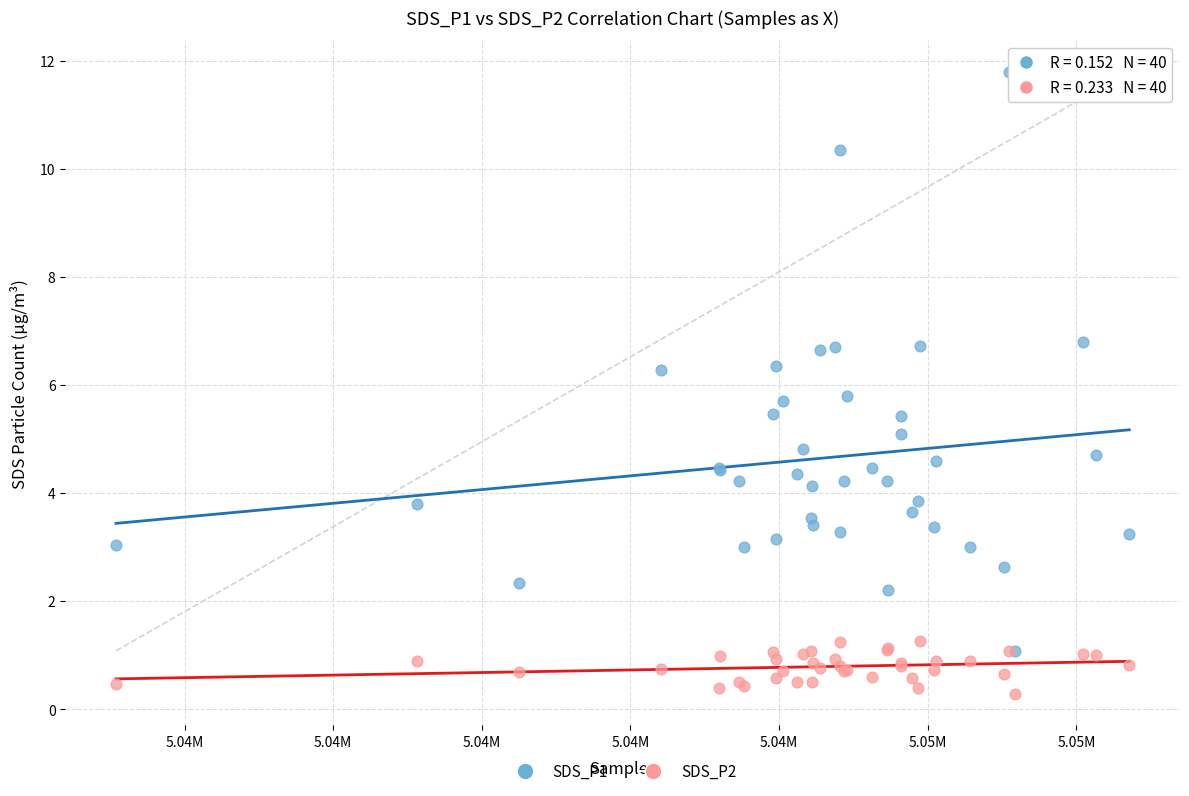

Which series reaches the maximum Y coordinate?

SDS_P1